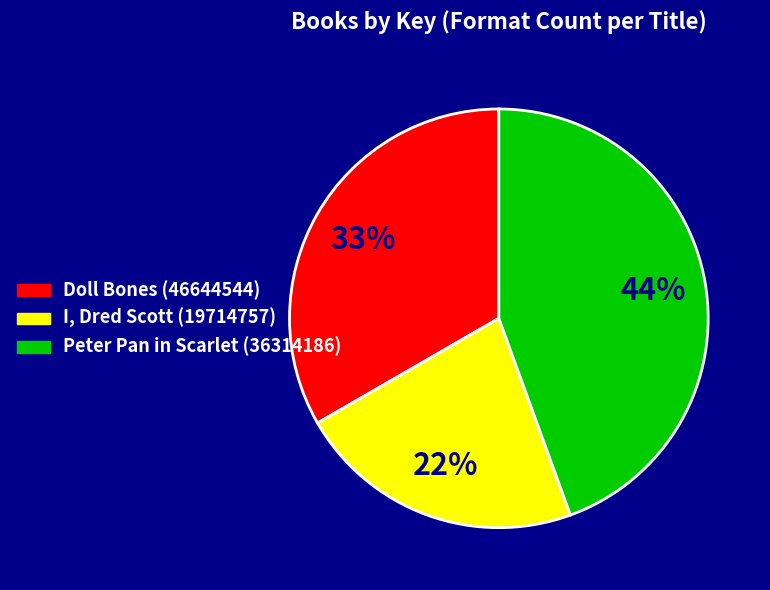

To the nearest percent, what is the combined percentage of Peter Pan in Scarlet (36314186) and I, Dred Scott (19714757)?

67%